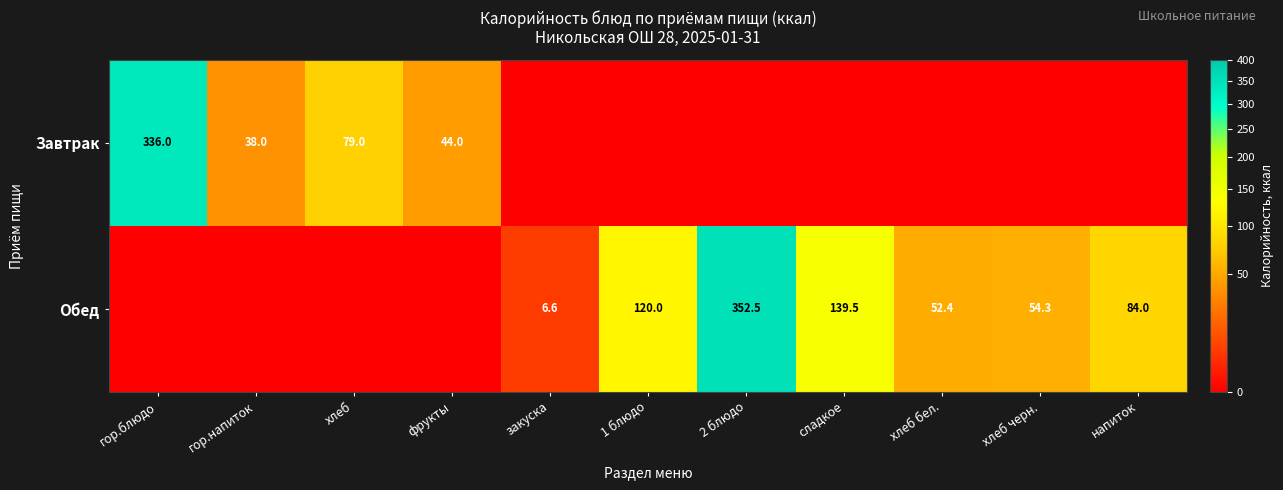

At how many categories does at least one series exceed 247?

2